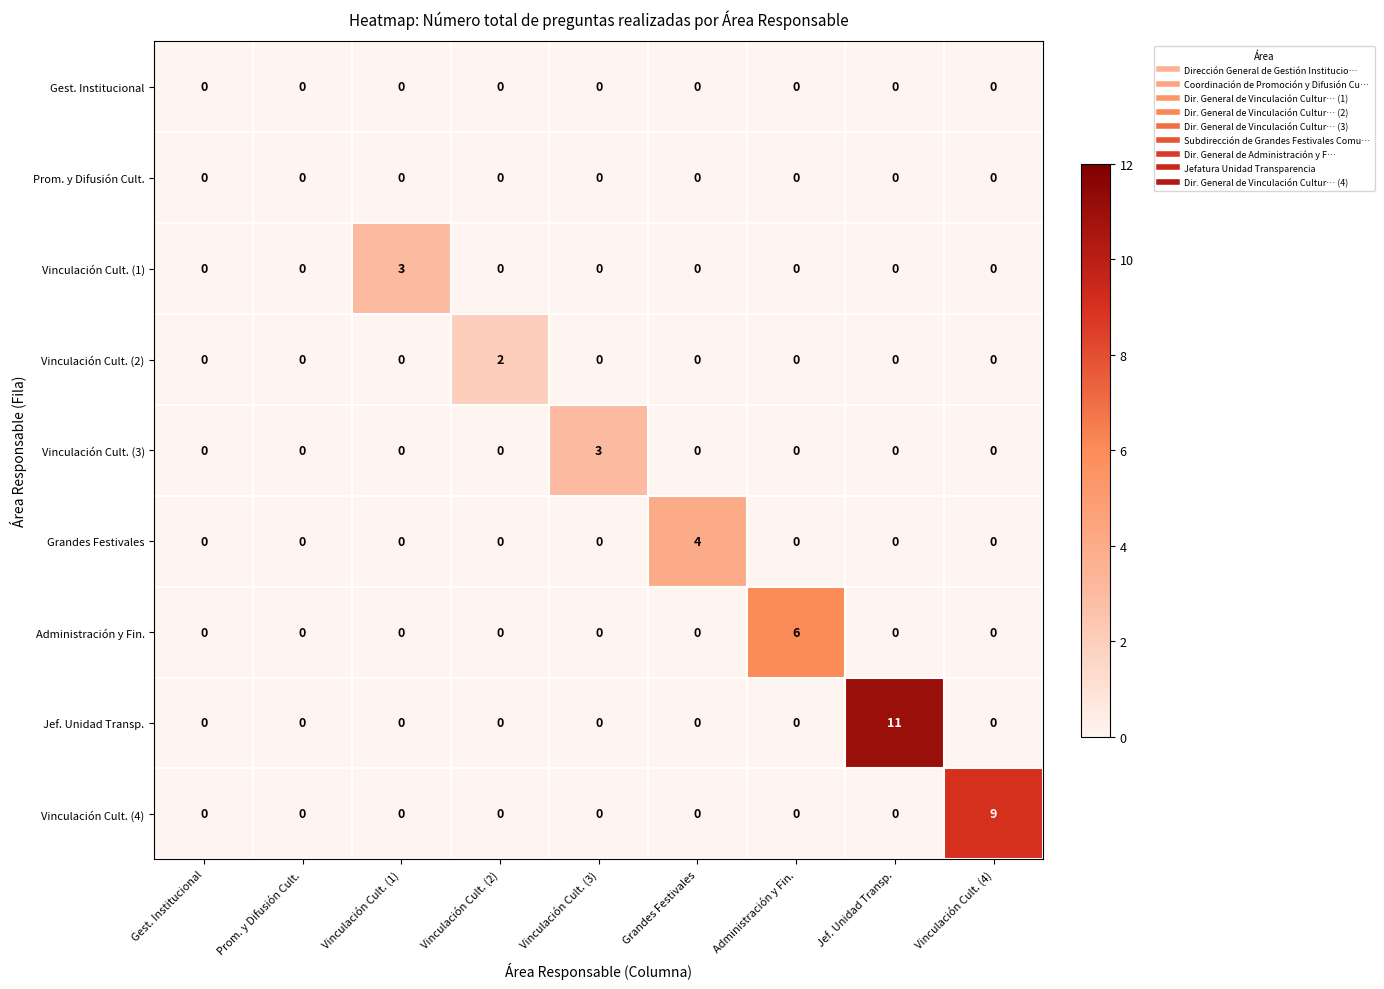

What is the greatest value displayed?

11